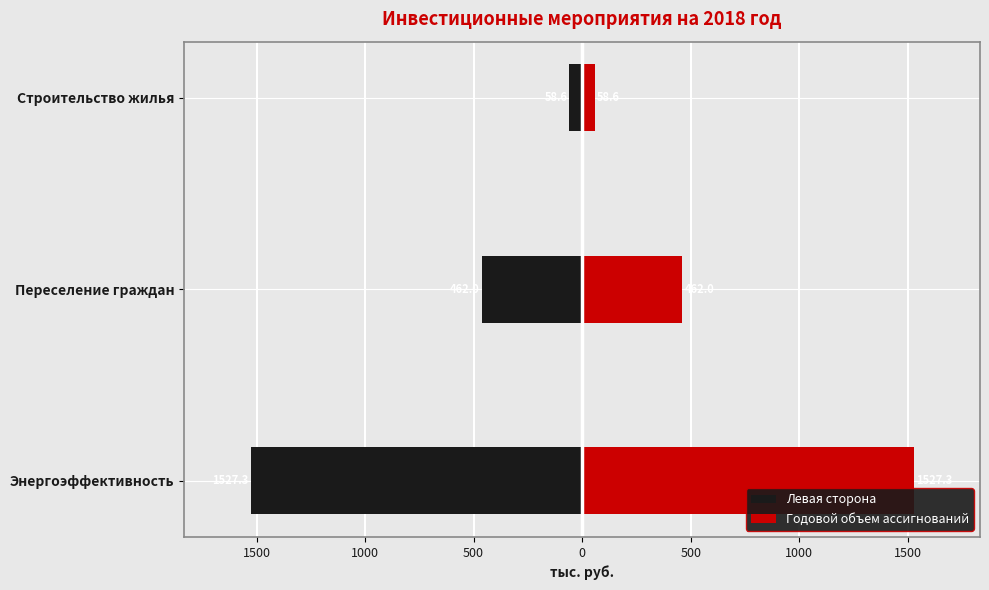

Count the number of data series in this chart.

2